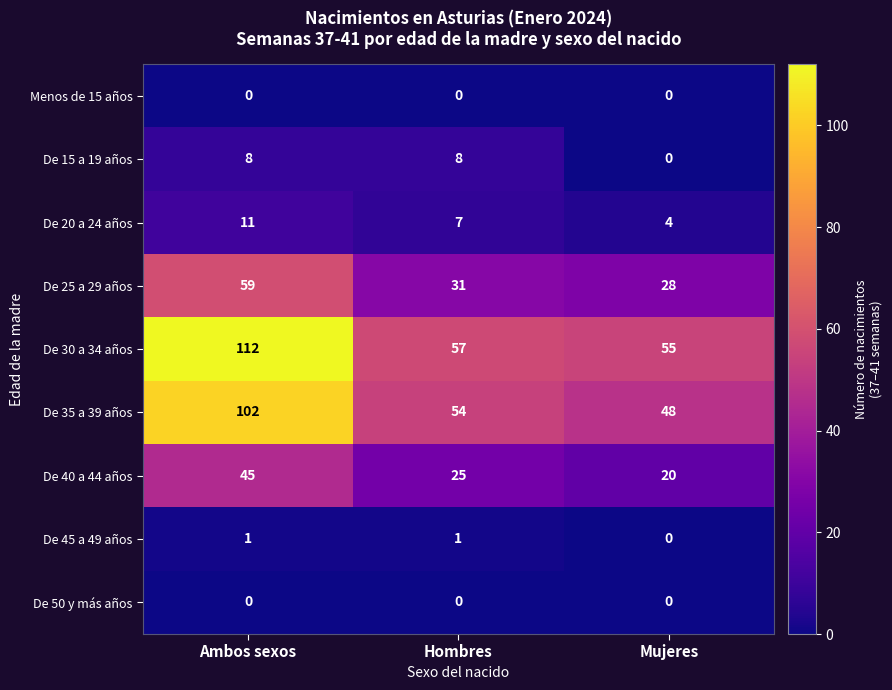

The value of De 25 a 29 años at Ambos sexos is 80. True or false?

False